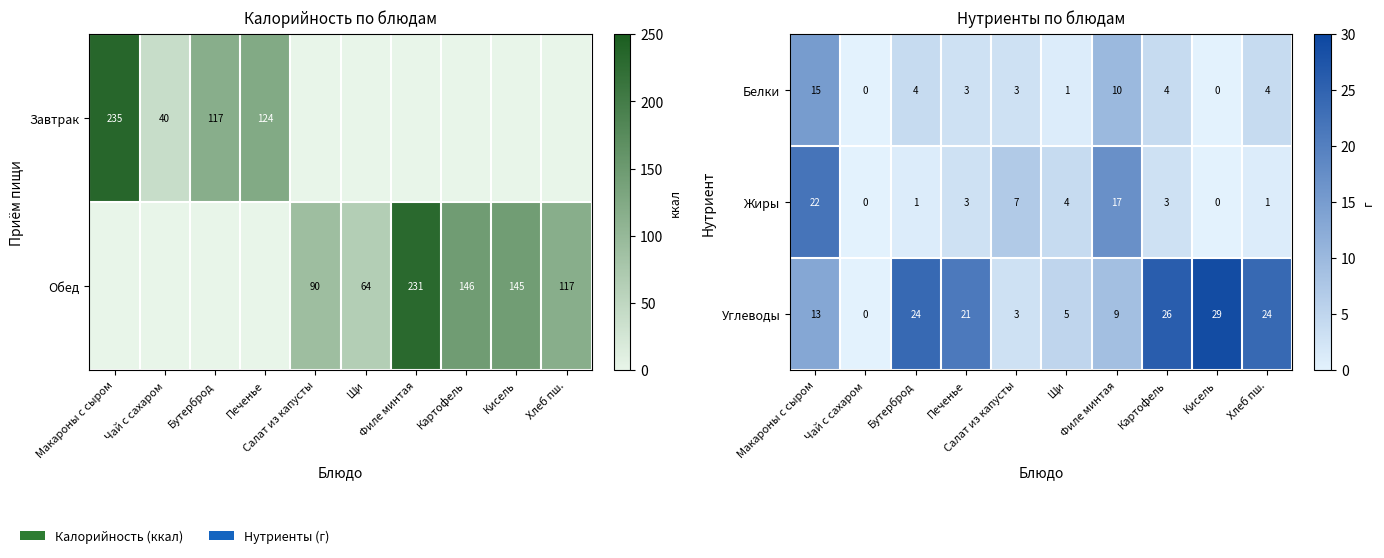

At how many categories does at least one series exceed 2?

9